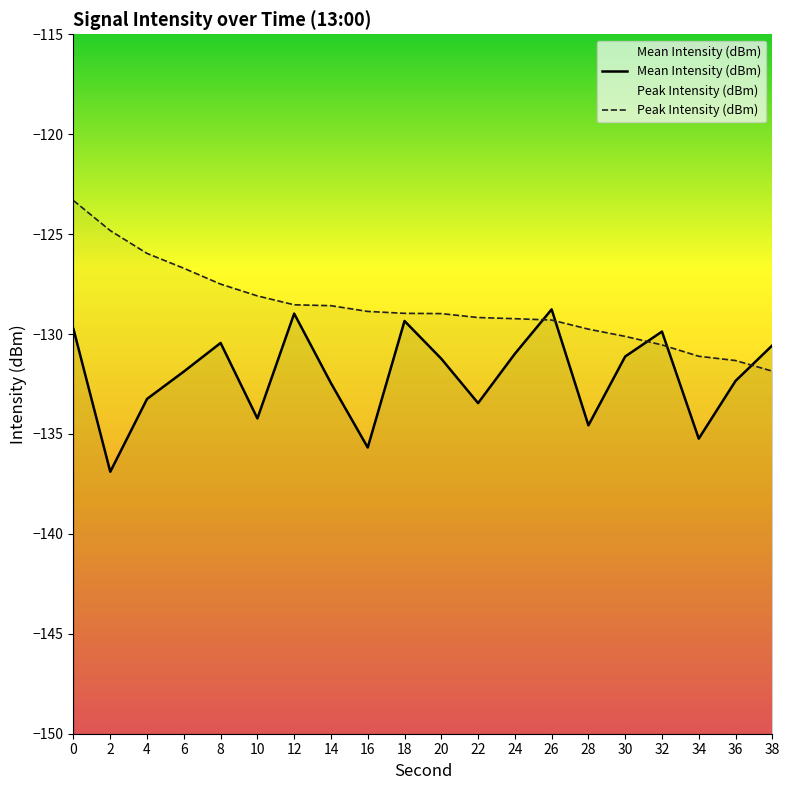

Does the chart display data point markers on the line(s)?

No